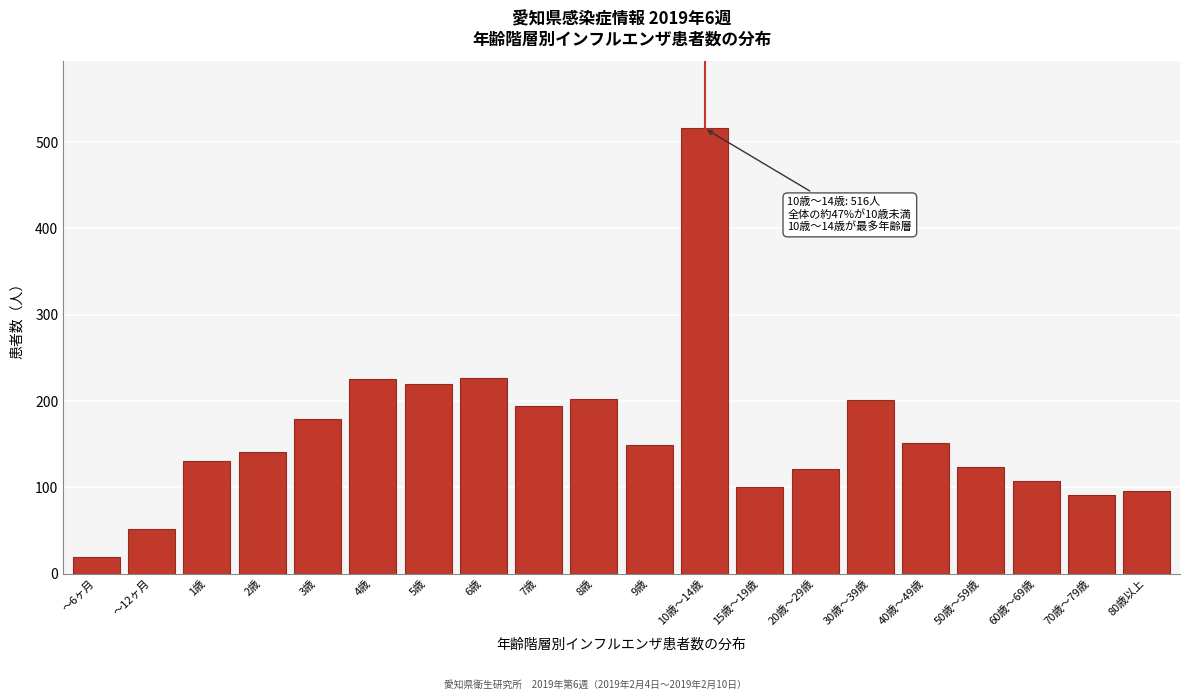

True or false: the data shows 52 at ～12ヶ月.

True